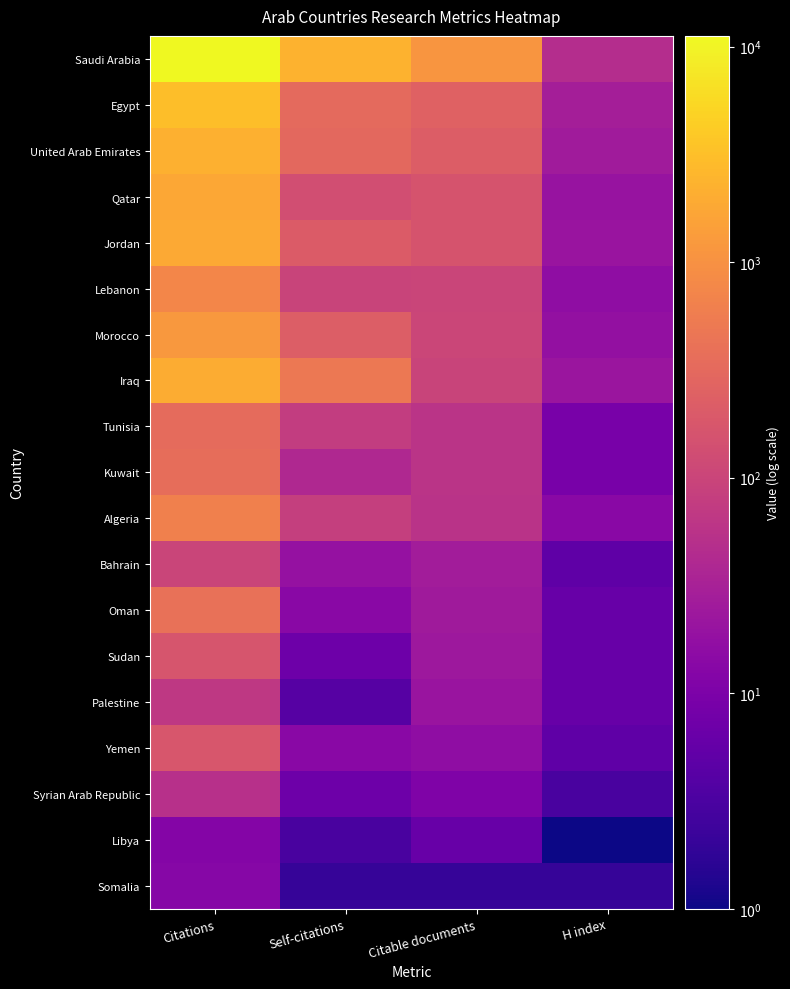

What is the smallest value displayed?

1